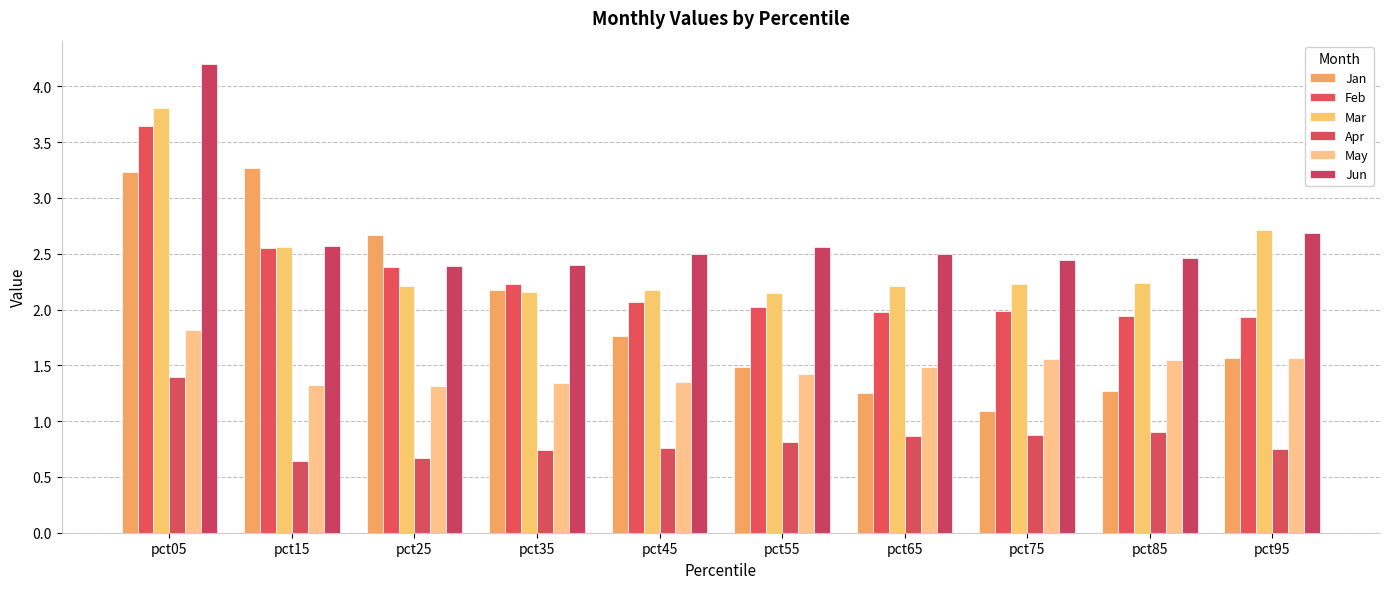

Is the value of Feb at pct35 greater than the value of May at pct15?

Yes